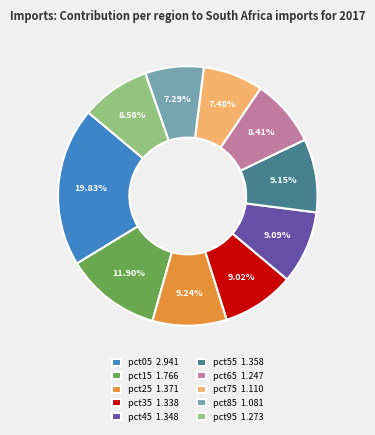

How much of the chart is everything except pct55?

90.8%